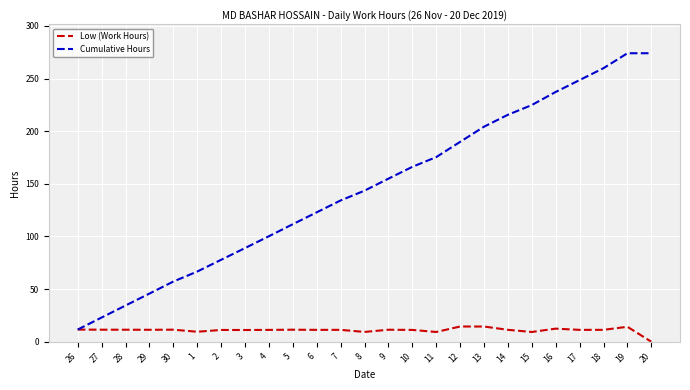

Which series has the largest total across all categories?

Cumulative Hours